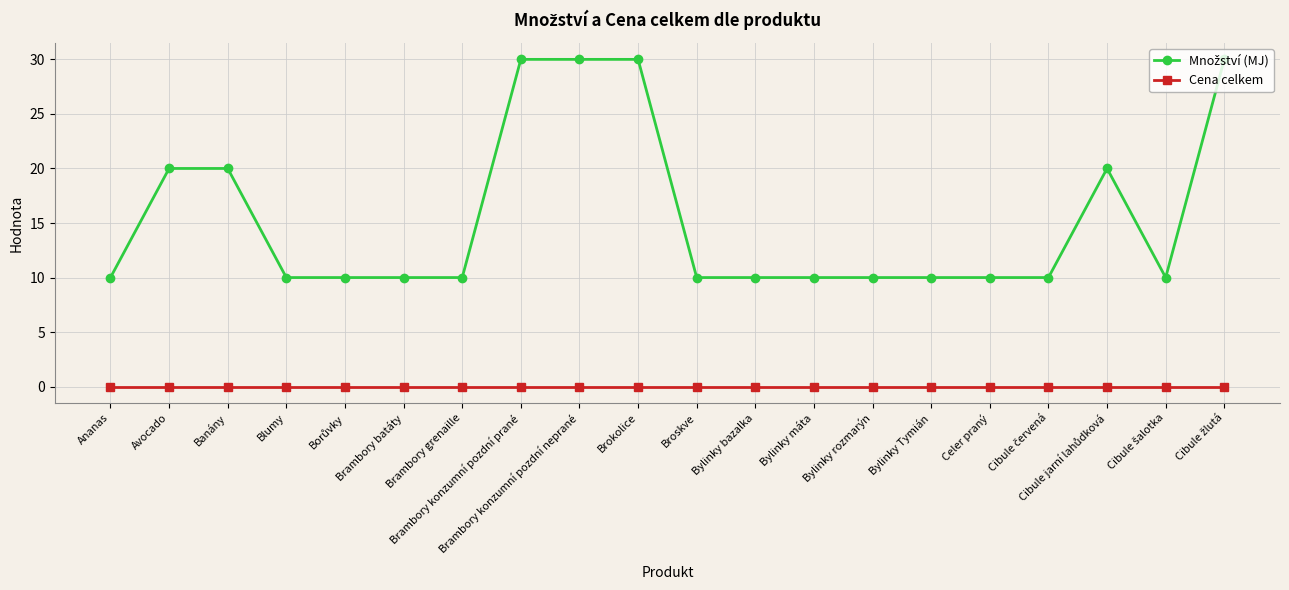

What is the maximum value shown in the chart?

30